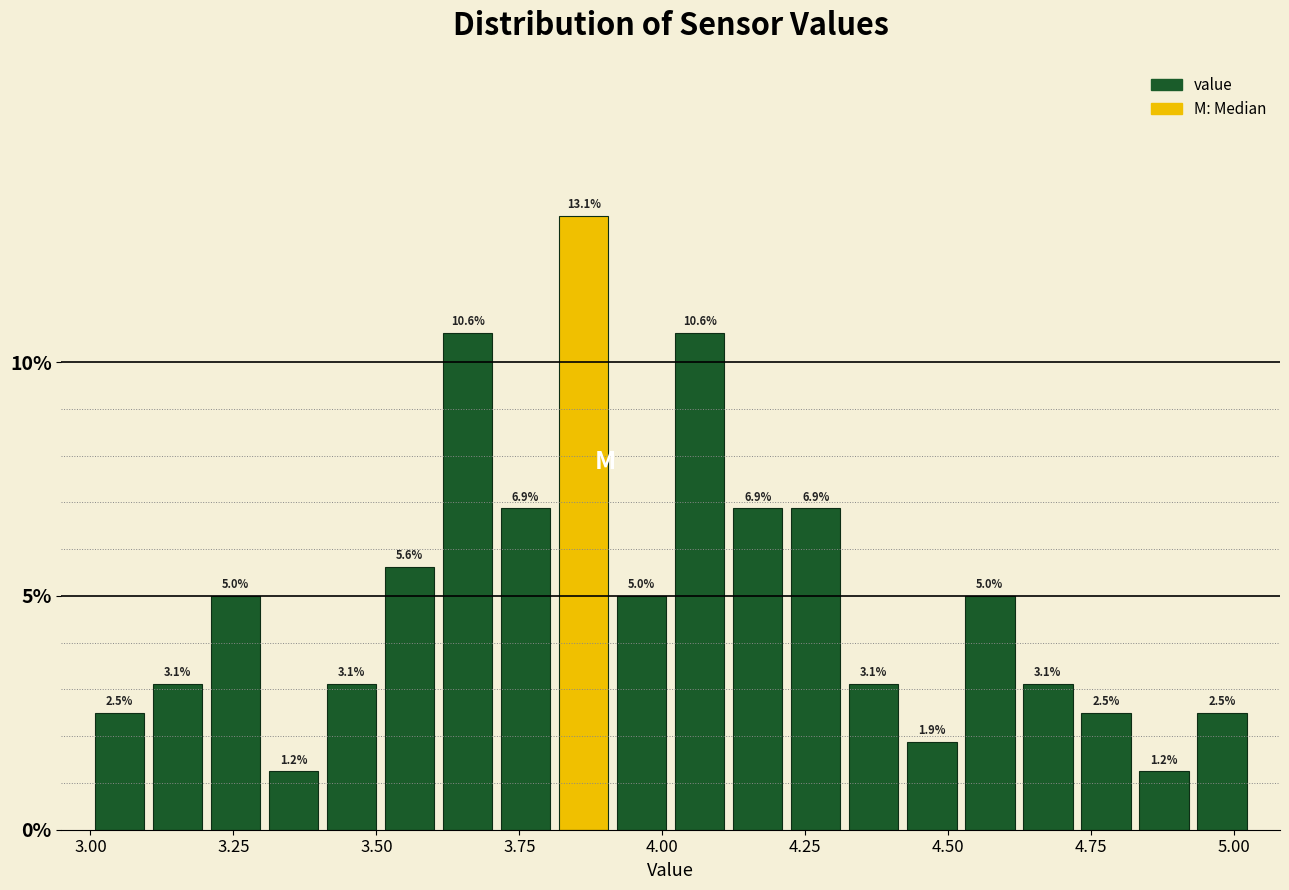

Around what value on the x-axis is the tallest bar? Give the approximate position of its centre, as read against the axis.

3.85